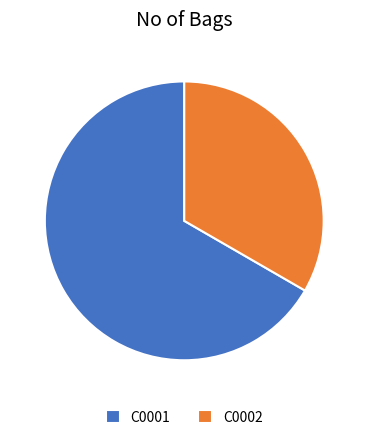

Is there any slice that represents more than half of the pie?

Yes